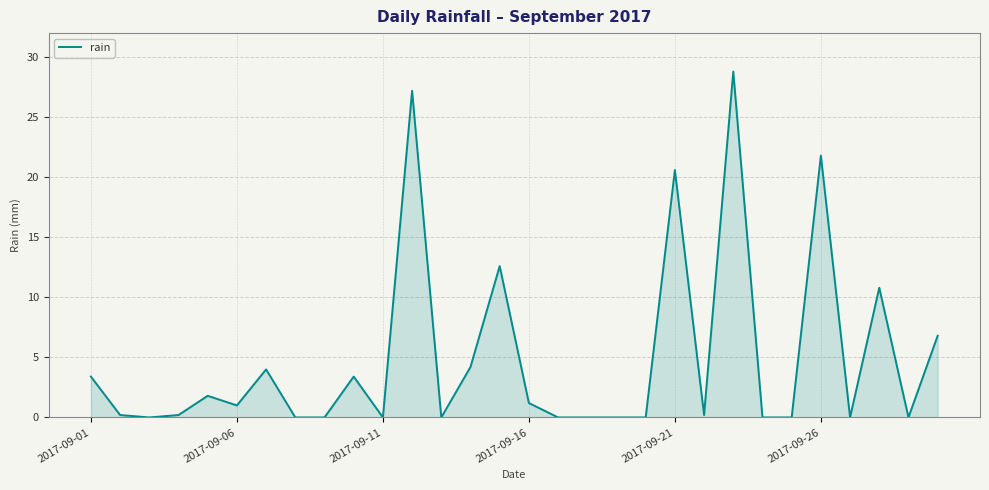

What is the greatest value displayed?

28.8